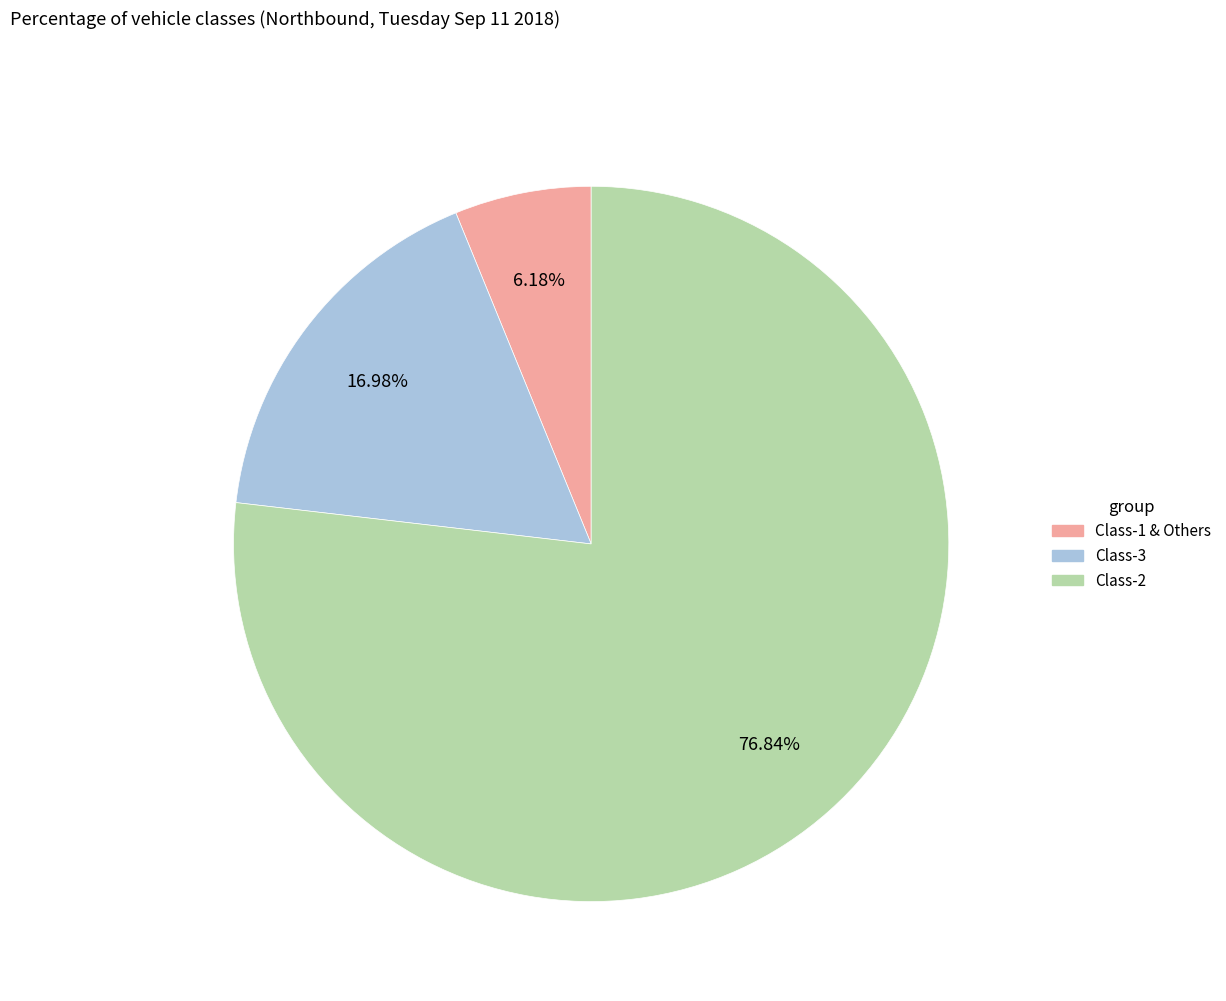

To the nearest percent, what is the average slice percentage?

33%